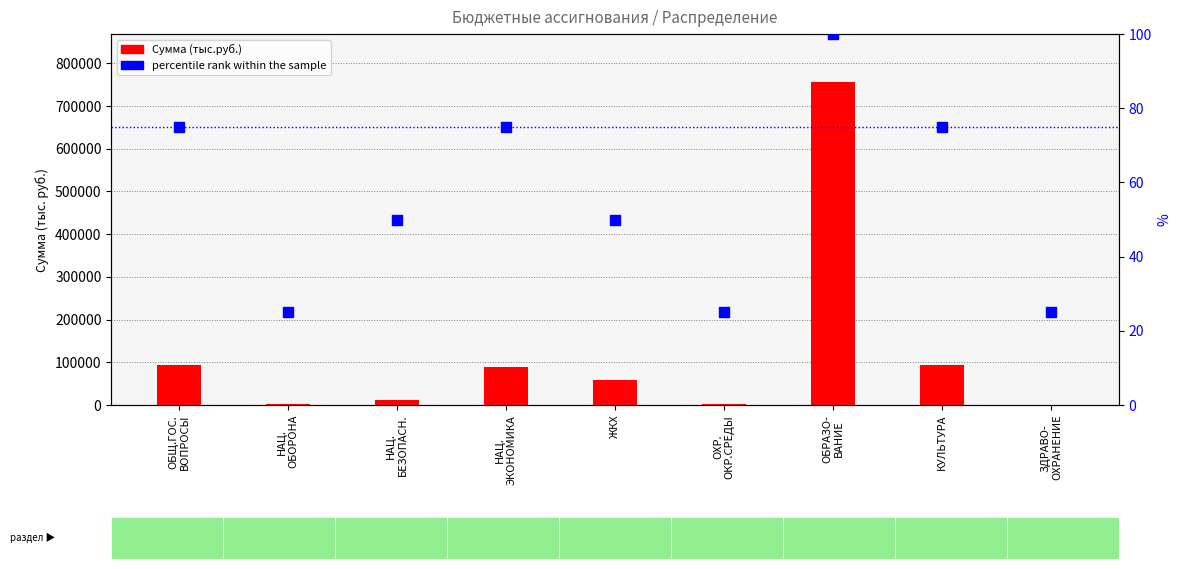

Which series reaches the minimum Y coordinate?

percentile rank within the sample